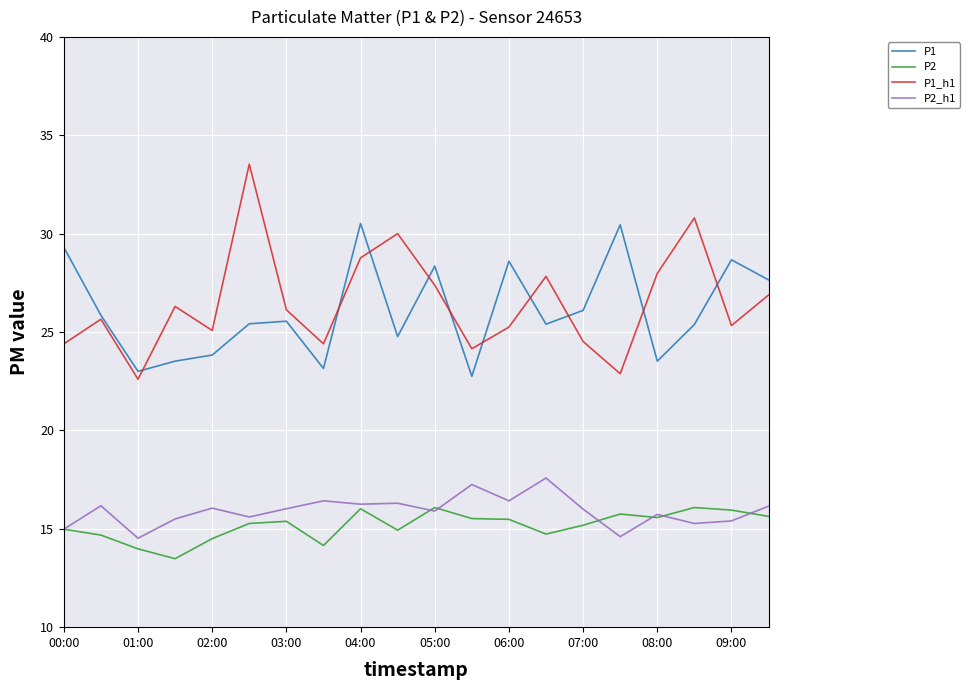

Which series ends up on top after the final intersection of P2 and P2_h1?

P2_h1